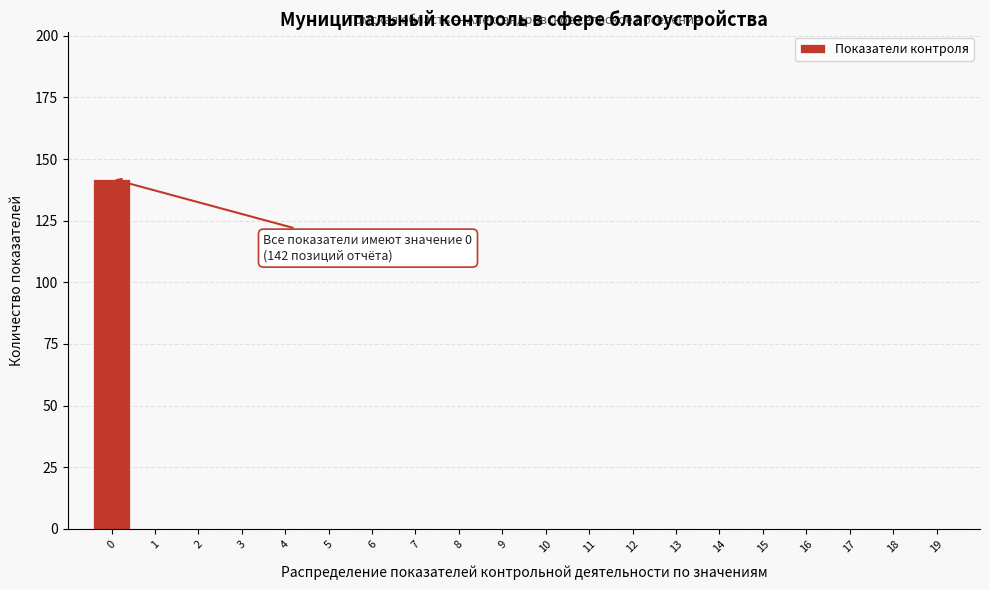

Reading right to left, extract all data points from this chart.

19=0	18=0	17=0	16=0	15=0	14=0	13=0	12=0	11=0	10=0	9=0	8=0	7=0	6=0	5=0	4=0	3=0	2=0	1=0	0=142